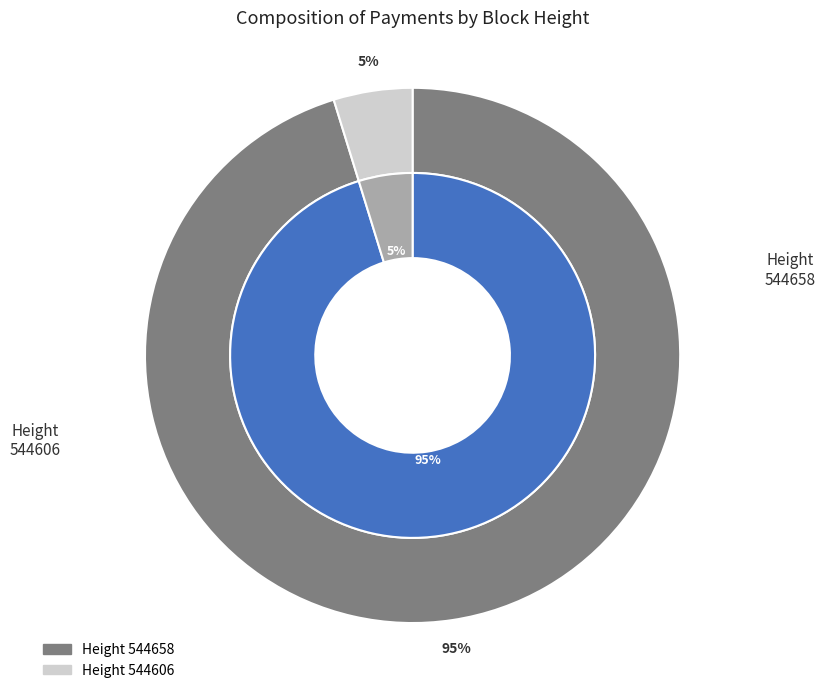

True or false: 544606 accounts for 5% of the total.

True